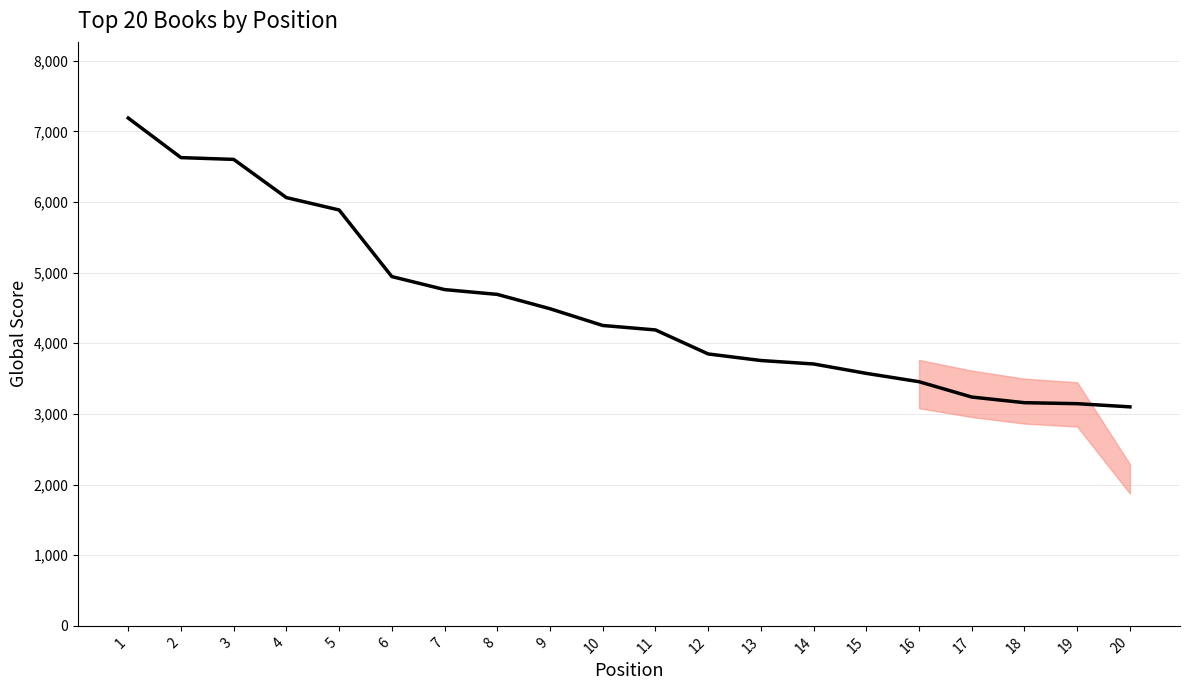

What is the average value?

4534